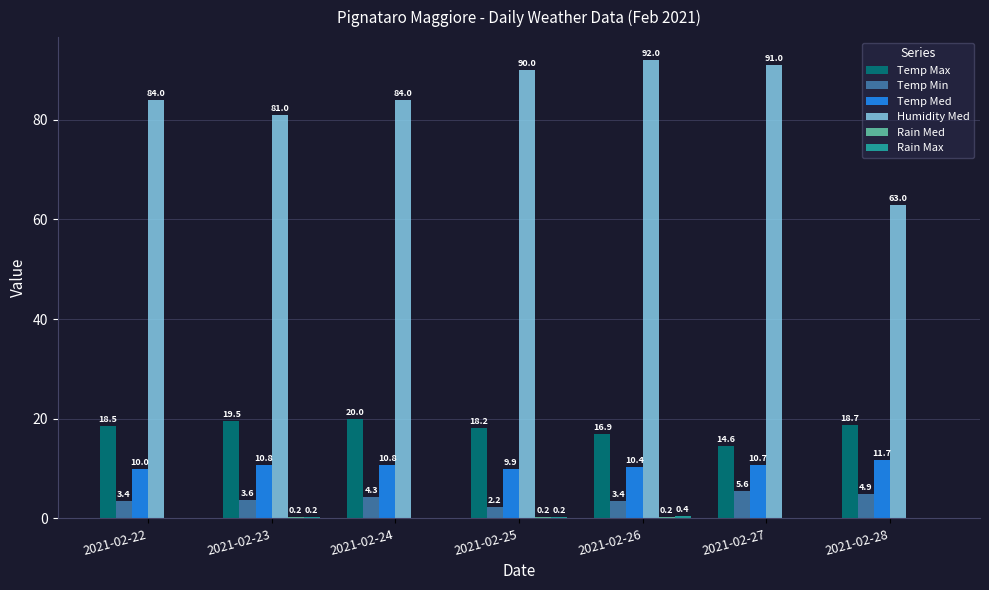

Which label corresponds to the largest value in the chart?

2021-02-26